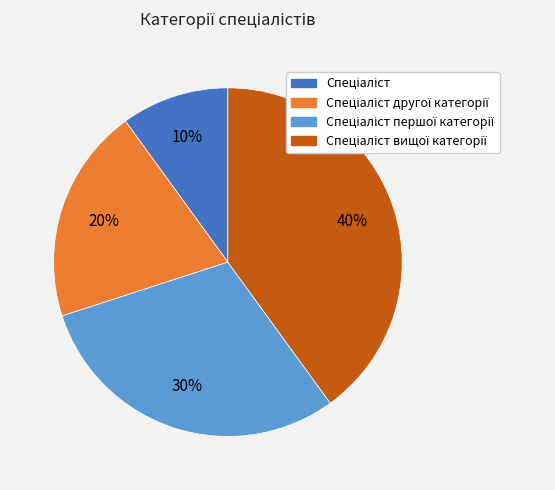

Is there any slice that represents more than half of the pie?

No